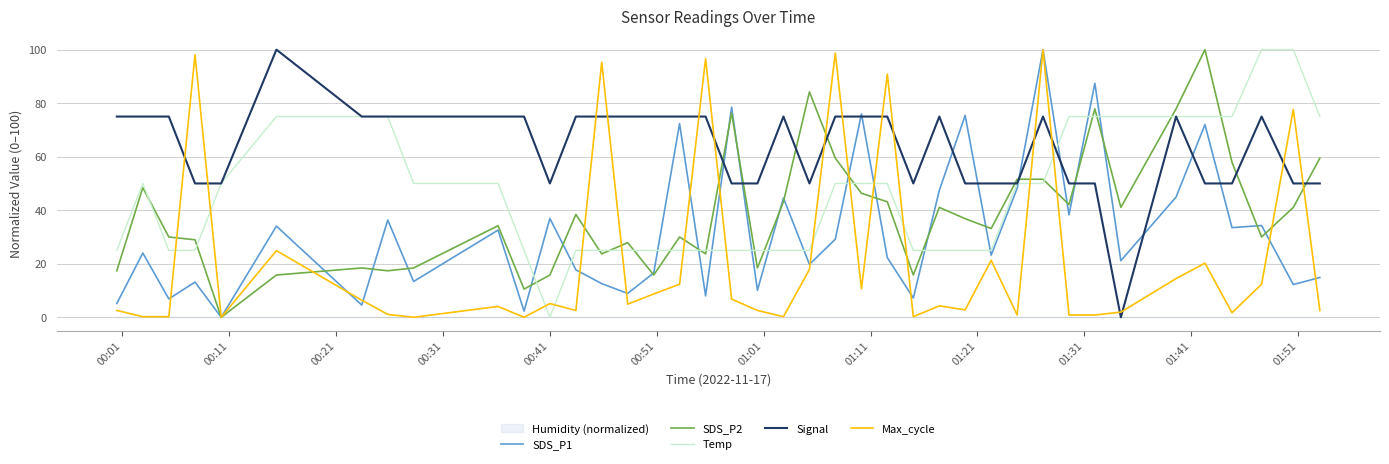

After their last crossing, which series has the higher values: Max_cycle or Signal?

Signal